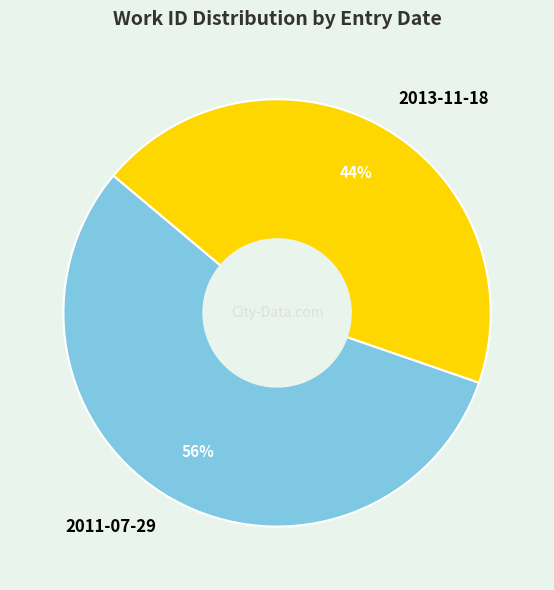

Does 2011-07-29 account for over 50% of the chart?

Yes